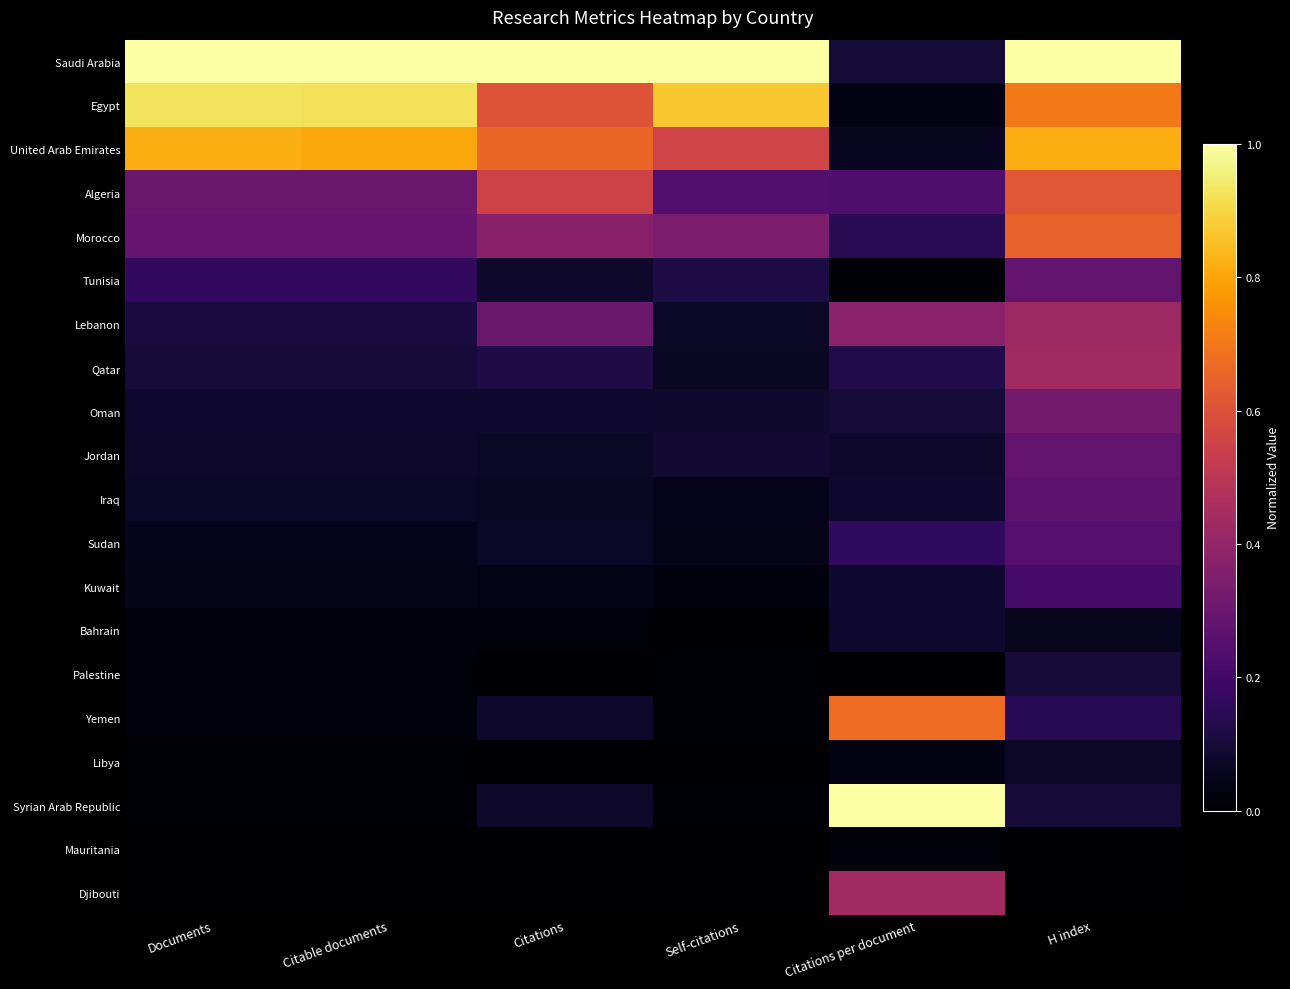

At how many categories does at least one series exceed 0?

6